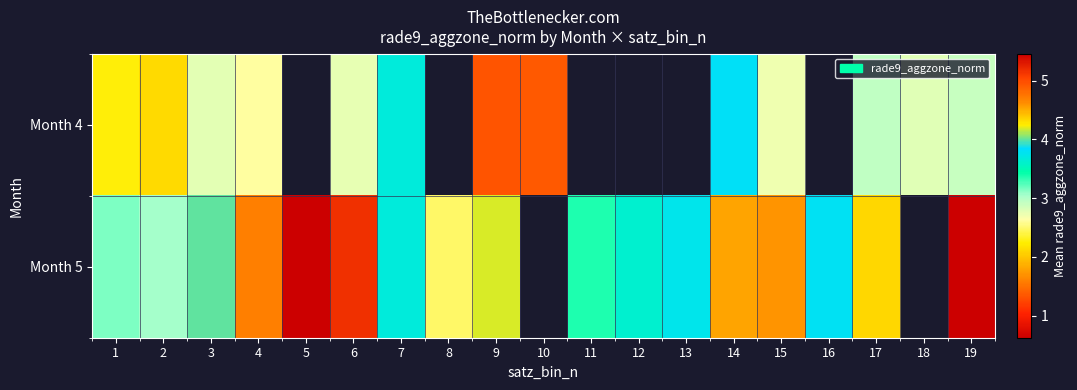

What is the total value across all series at 2?

5.2